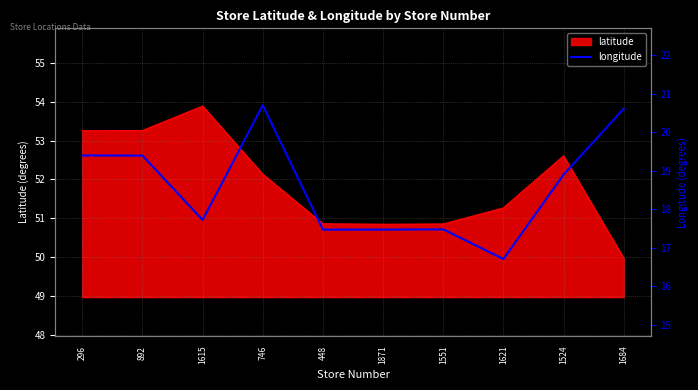

Reading left to right, extract all data points from this chart.

296=19.4	892=19.4	1615=17.7	746=20.7	448=17.5	1871=17.5	1551=17.5	1621=16.7	1524=18.9	1684=20.6